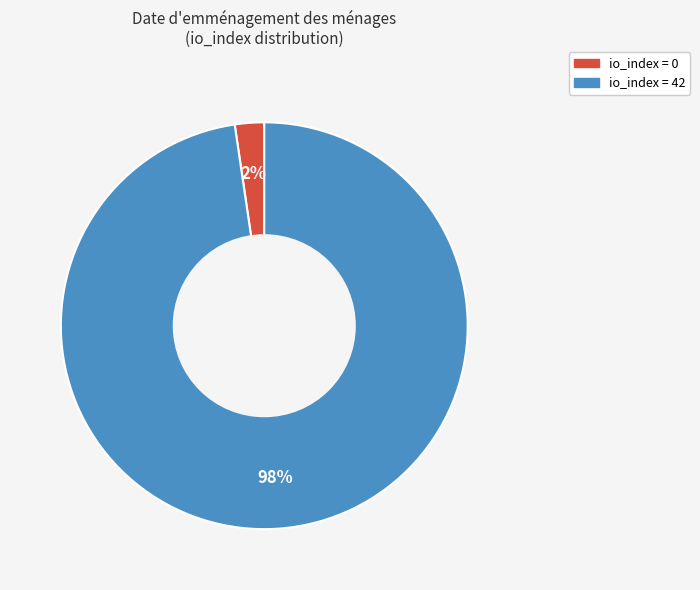

To the nearest percent, what is the average slice percentage?

50%